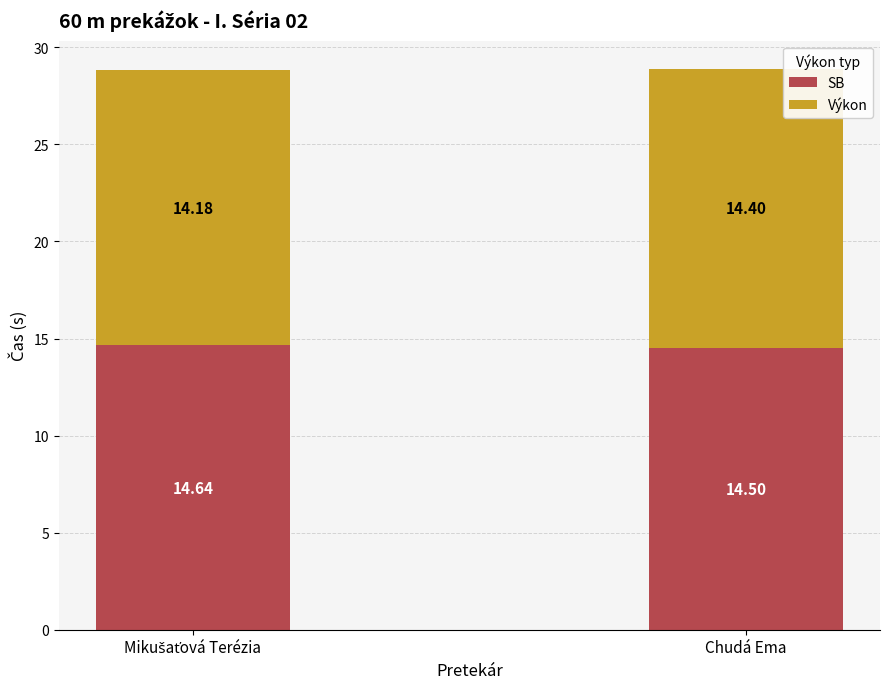

At which category is the sum across all series the highest?

Chudá Ema